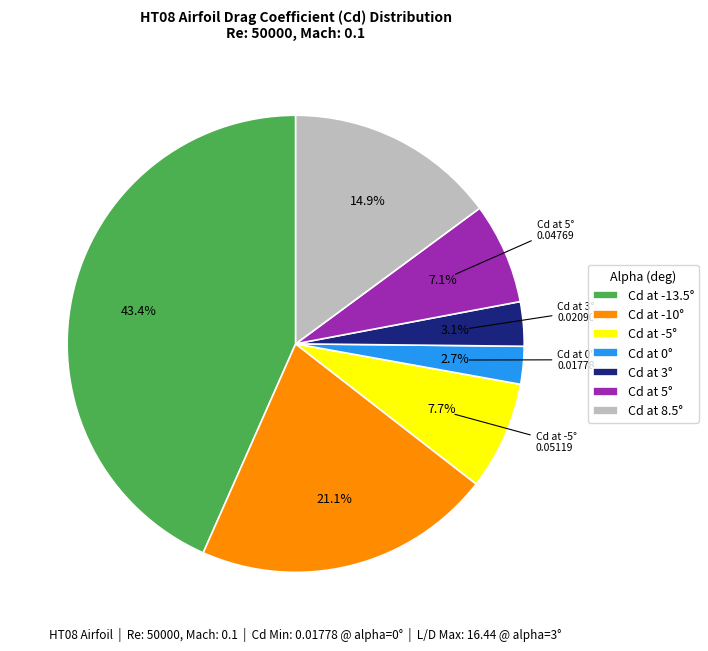

Which category has the biggest portion of the pie?

Cd at -13.5°